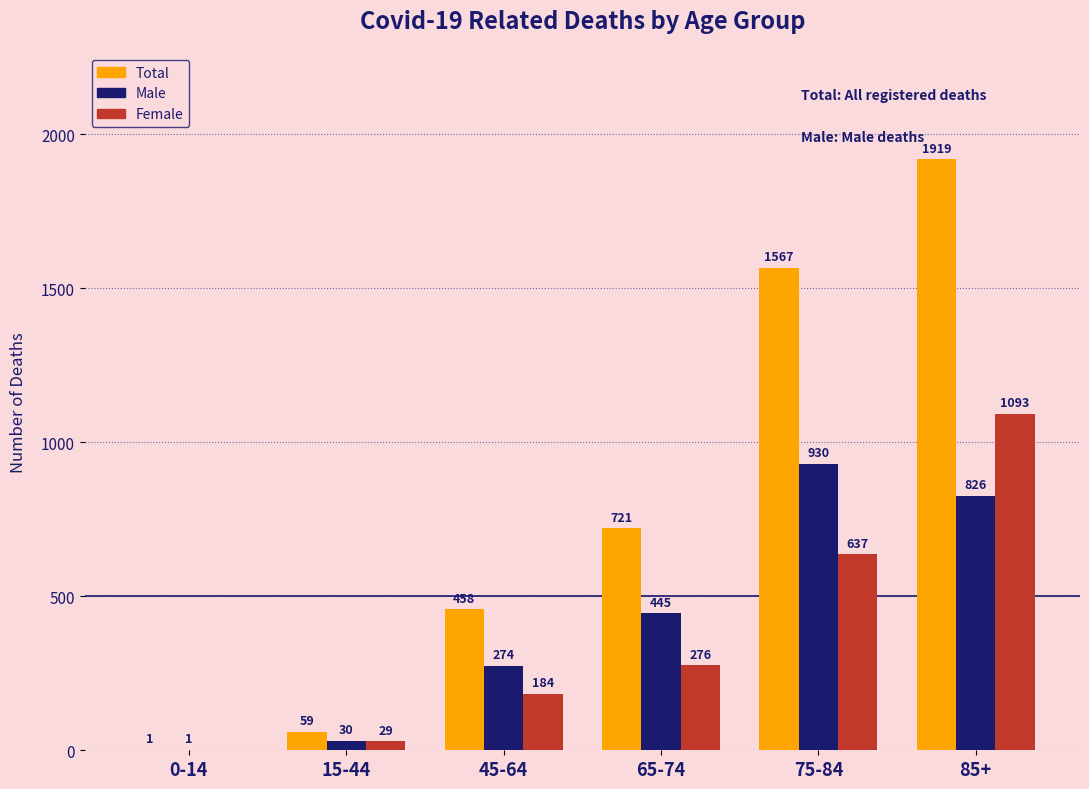

True or false: Total has a value of 431 at 75-84.

False